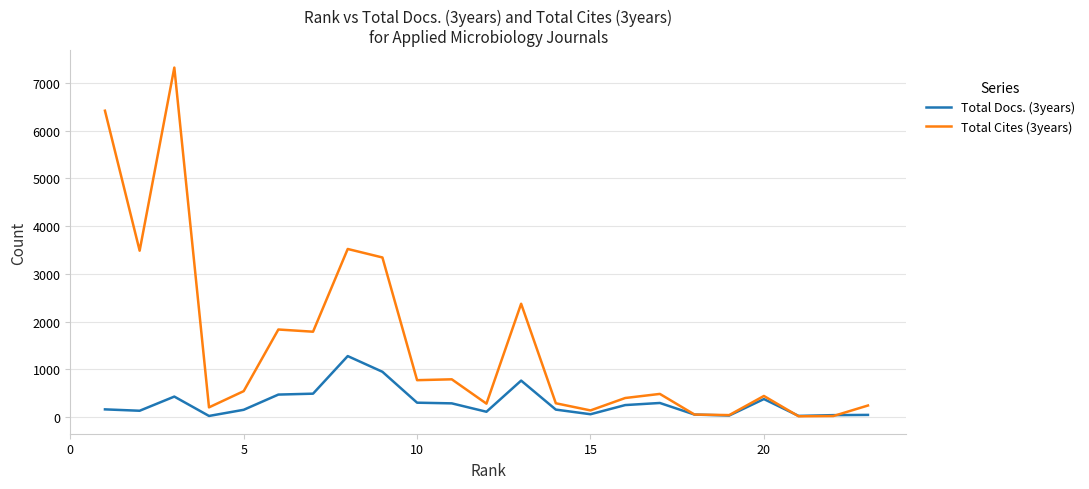

What are all the series names shown in the legend?

Total Docs. (3years), Total Cites (3years)